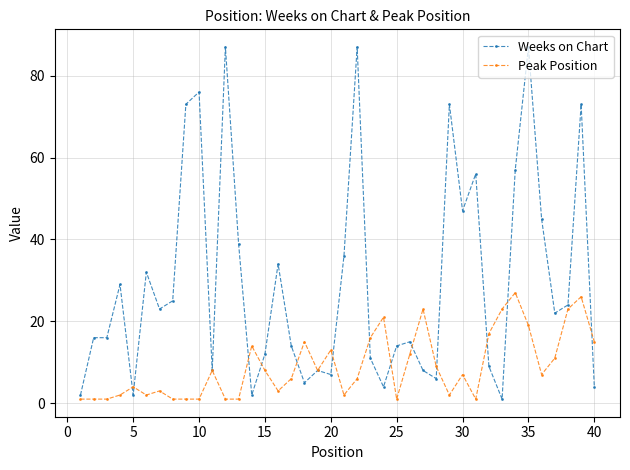

How many lines are shown in the chart?

2